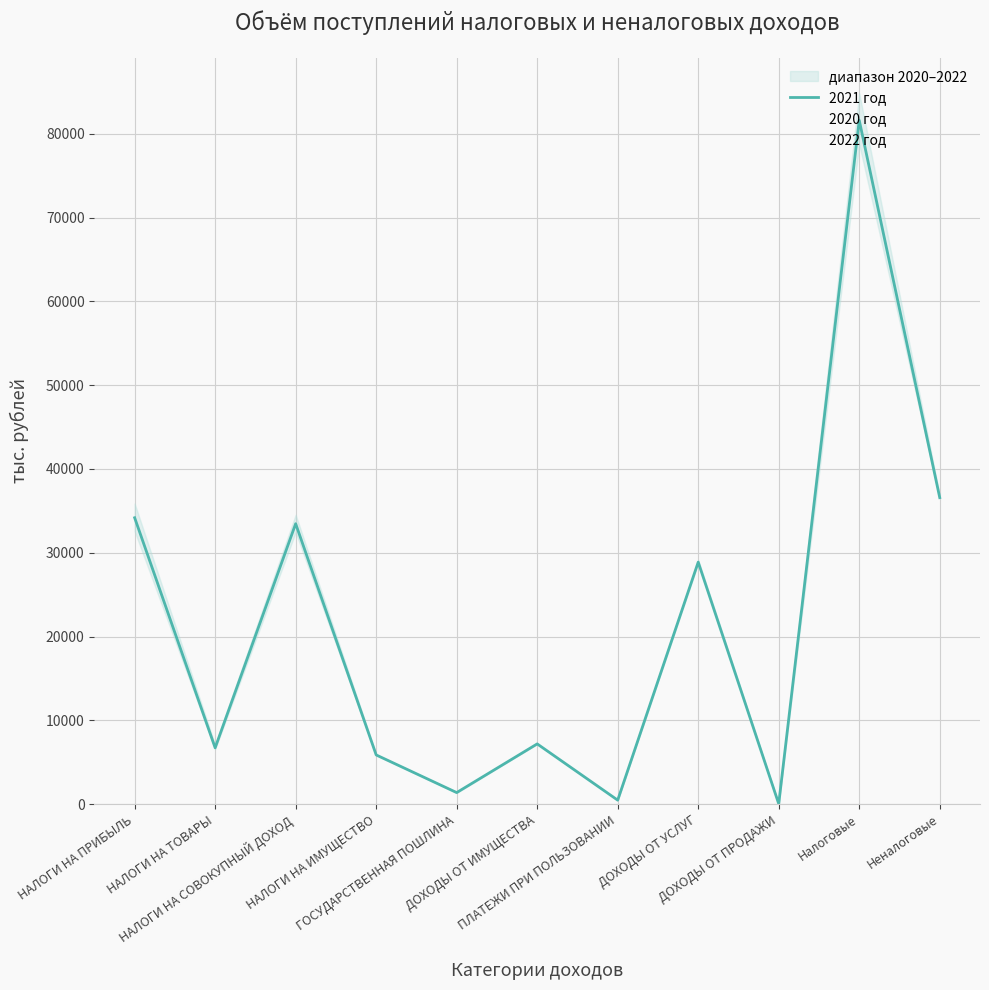

Reading left to right, extract all data points from this chart.

2021 год: НАЛОГИ НА ПРИБЫЛЬ=34177.9	НАЛОГИ НА ТОВАРЫ=6719.9	НАЛОГИ НА СОВОКУПНЫЙ ДОХОД=33464.5	НАЛОГИ НА ИМУЩЕСТВО=5871.4	ГОСУДАРСТВЕННАЯ ПОШЛИНА=1379.0	ДОХОДЫ ОТ ИМУЩЕСТВА=7188.7	ПЛАТЕЖИ ПРИ ПОЛЬЗОВАНИИ=475.8	ДОХОДЫ ОТ УСЛУГ=28880.4	ДОХОДЫ ОТ ПРОДАЖИ=33.5	Налоговые=81612.7	Неналоговые=36578.4
2020 год: НАЛОГИ НА ПРИБЫЛЬ=32559.8	НАЛОГИ НА ТОВАРЫ=6567.0	НАЛОГИ НА СОВОКУПНЫЙ ДОХОД=32439.0	НАЛОГИ НА ИМУЩЕСТВО=5819.0	ГОСУДАРСТВЕННАЯ ПОШЛИНА=1339.0	ДОХОДЫ ОТ ИМУЩЕСТВА=7188.7	ПЛАТЕЖИ ПРИ ПОЛЬЗОВАНИИ=475.8	ДОХОДЫ ОТ УСЛУГ=28764.5	ДОХОДЫ ОТ ПРОДАЖИ=33.5	Налоговые=78723.8	Неналоговые=36462.5
2022 год: НАЛОГИ НА ПРИБЫЛЬ=35877.2	НАЛОГИ НА ТОВАРЫ=7078.5	НАЛОГИ НА СОВОКУПНЫЙ ДОХОД=34532.2	НАЛОГИ НА ИМУЩЕСТВО=5930.1	ГОСУДАРСТВЕННАЯ ПОШЛИНА=1430.0	ДОХОДЫ ОТ ИМУЩЕСТВА=7188.7	ПЛАТЕЖИ ПРИ ПОЛЬЗОВАНИИ=475.8	ДОХОДЫ ОТ УСЛУГ=29144.6	ДОХОДЫ ОТ ПРОДАЖИ=33.5	Налоговые=84848.1	Неналоговые=36842.6